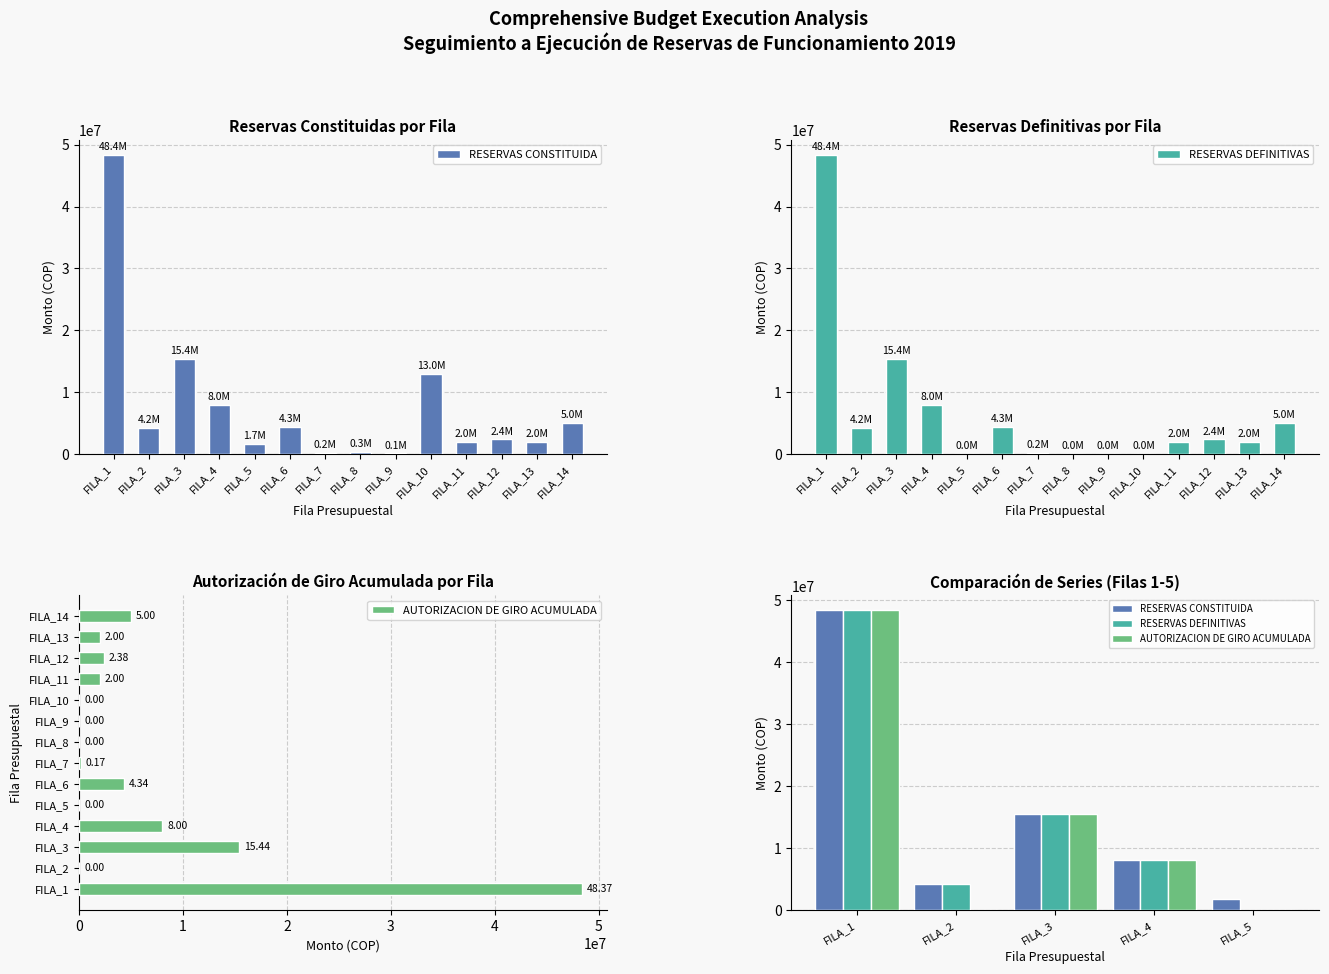

True or false: RESERVAS CONSTITUIDA has a value of 15435000 at FILA_3.

True